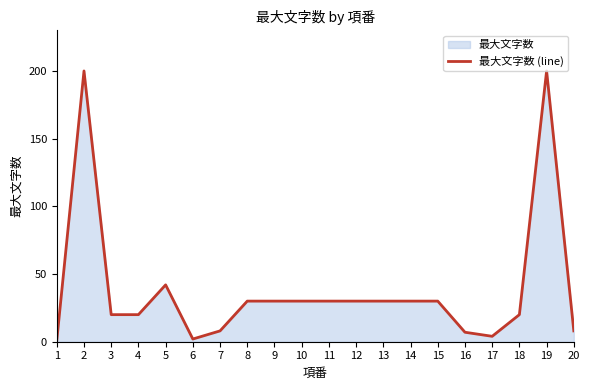

The value at 12 is 30. True or false?

True